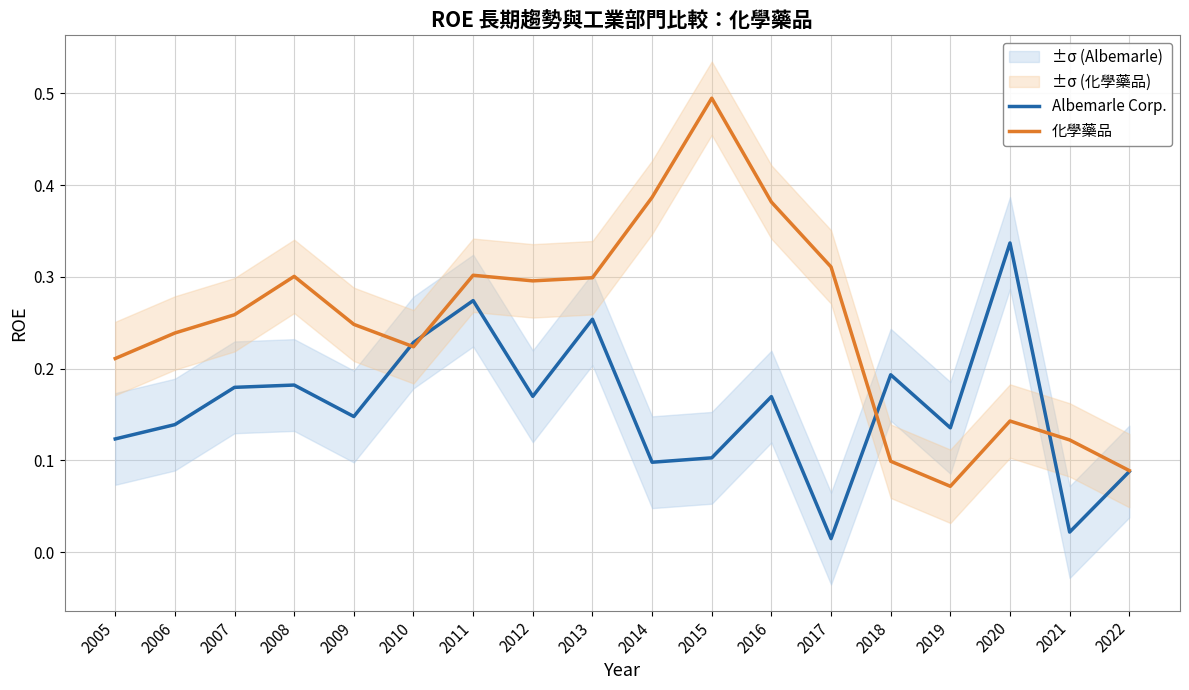

Is the value of Albemarle Corp. at 2009 greater than the value of 化學藥品 at 2006?

No